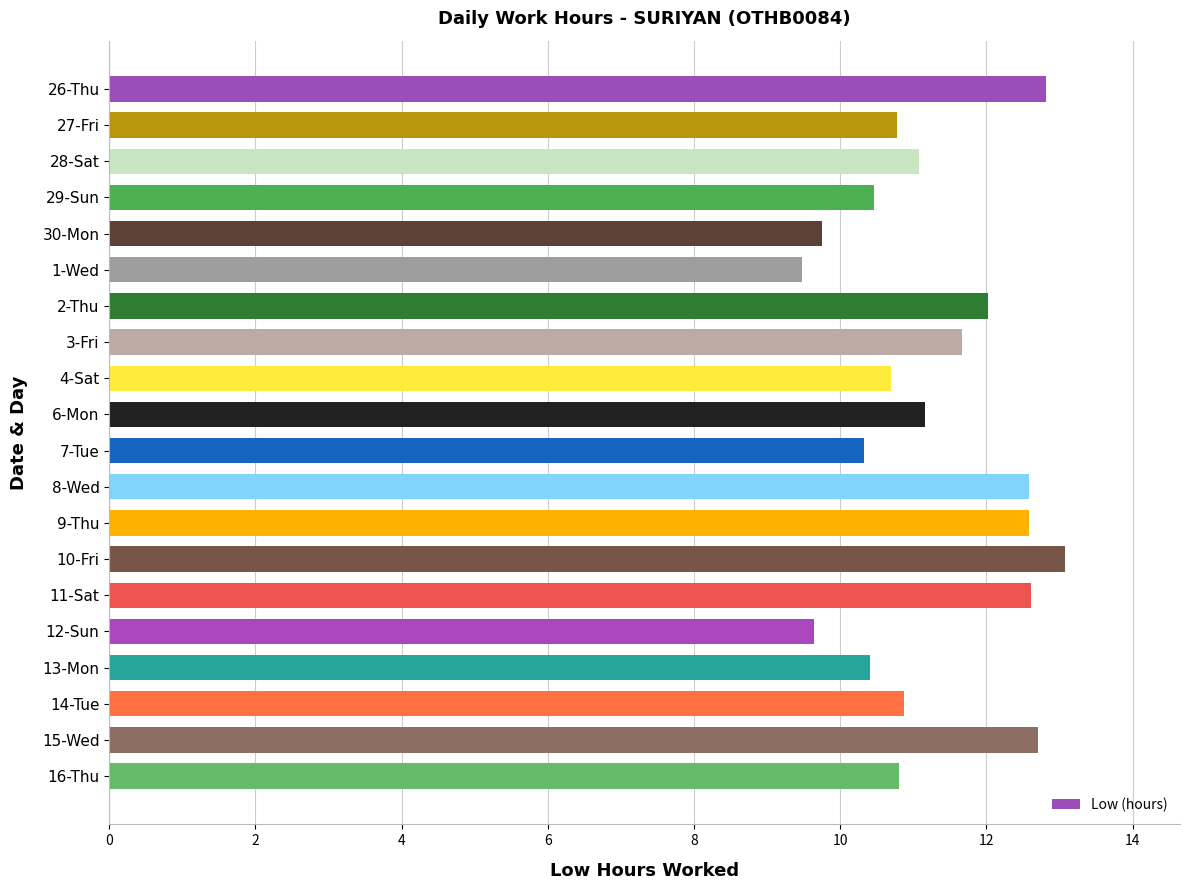

How many values exceed 11?

10